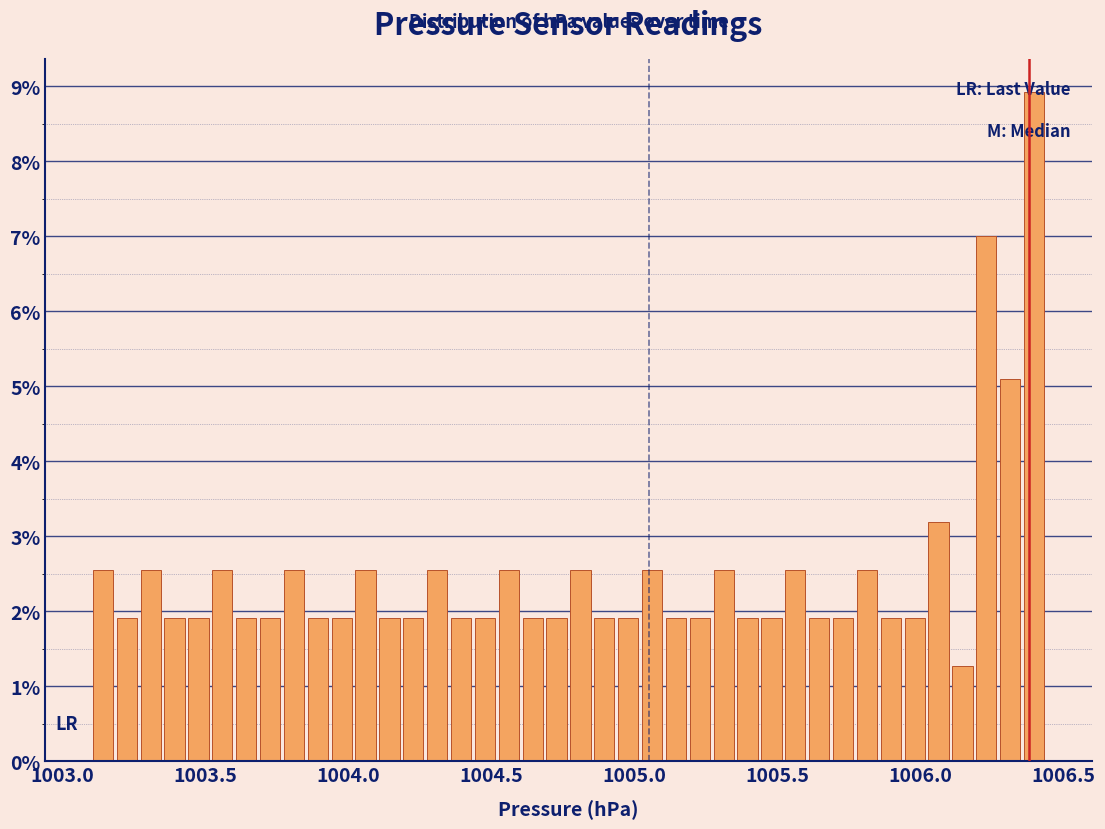

Around what value on the x-axis is the tallest bar? Give the approximate position of its centre, as read against the axis.

1006.40